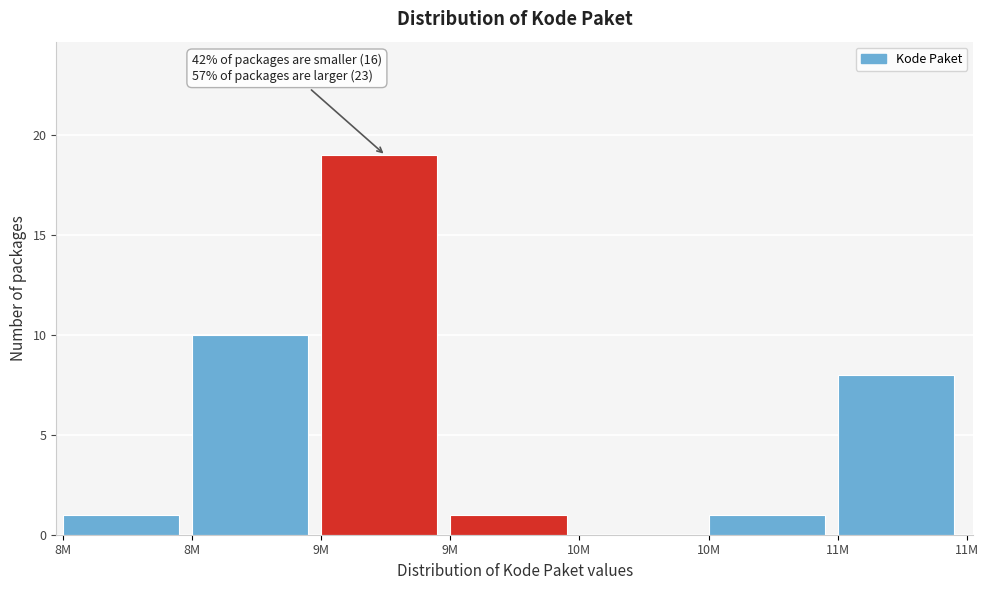

Are the bars horizontal?

No